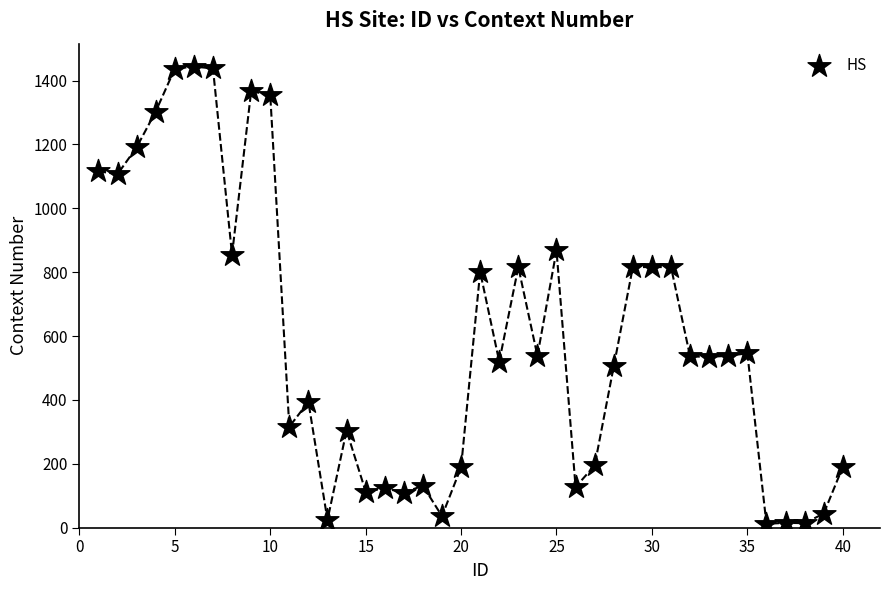

What is the range of Y values (max minus min)?

1432